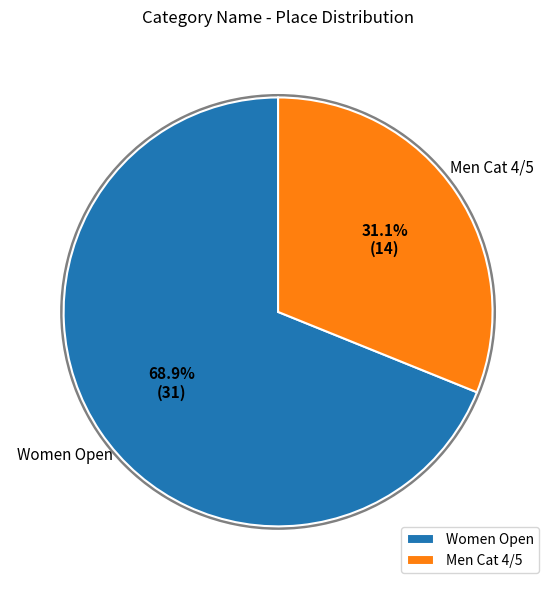

To the nearest percent, what percentage of the pie is Women Open?

69%